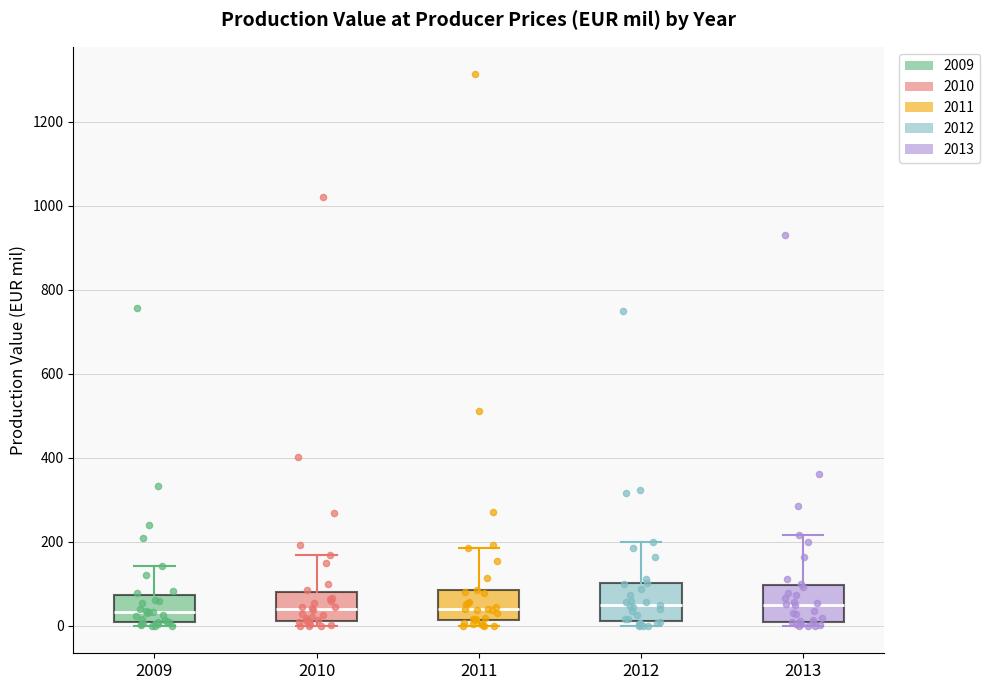

Where does the upper whisker of the box at x = 2013 end on the y-axis? The values are not printed on the chart, so give them approximately, as read against the axis.

220